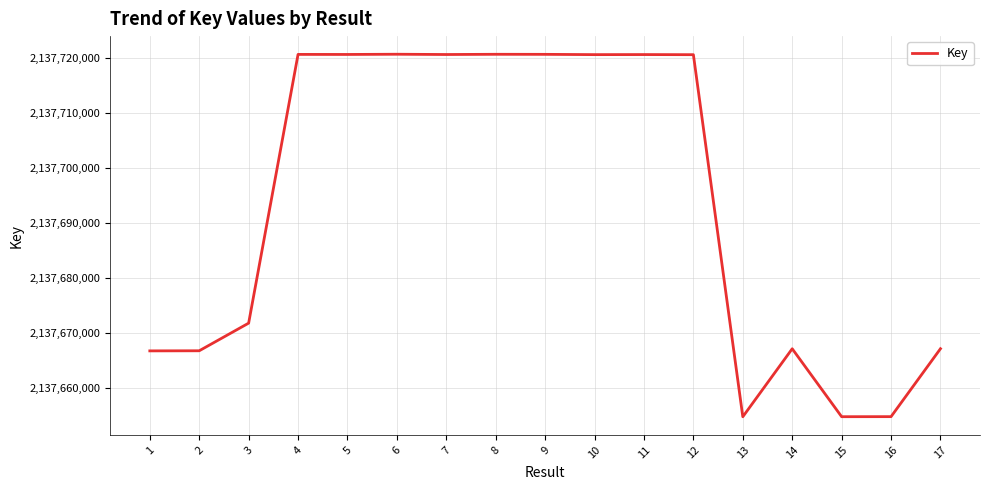

What is the difference between the maximum and minimum values?

65844